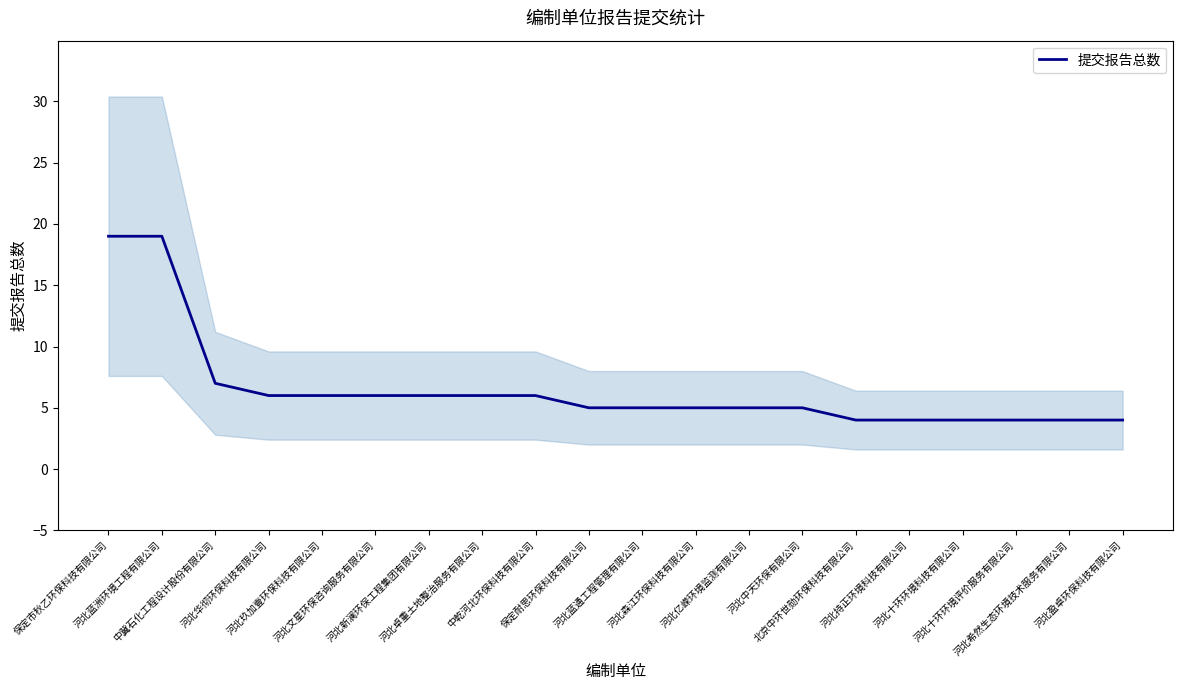

Rank the categories by value from lowest to highest.

北京中环世勋环保科技有限公司, 河北持正环境科技有限公司, 河北十环环境科技有限公司, 河北十环环境评价服务有限公司, 河北希然生态环境技术服务有限公司, 河北盈卓环保科技有限公司, 保定耐思环保科技有限公司, 河北蓝通工程管理有限公司, 河北森江环保科技有限公司, 河北亿嵘环境监测有限公司, 河北中天环保有限公司, 河北华彻环保科技有限公司, 河北玖加壹环保科技有限公司, 河北文星环保咨询服务有限公司, 河北新澜环保工程集团有限公司, 河北卓重土地整治服务有限公司, 中乾河北环保科技有限公司, 中冀石化工程设计股份有限公司, 保定市秋乙环保科技有限公司, 河北蓝洲环境工程有限公司